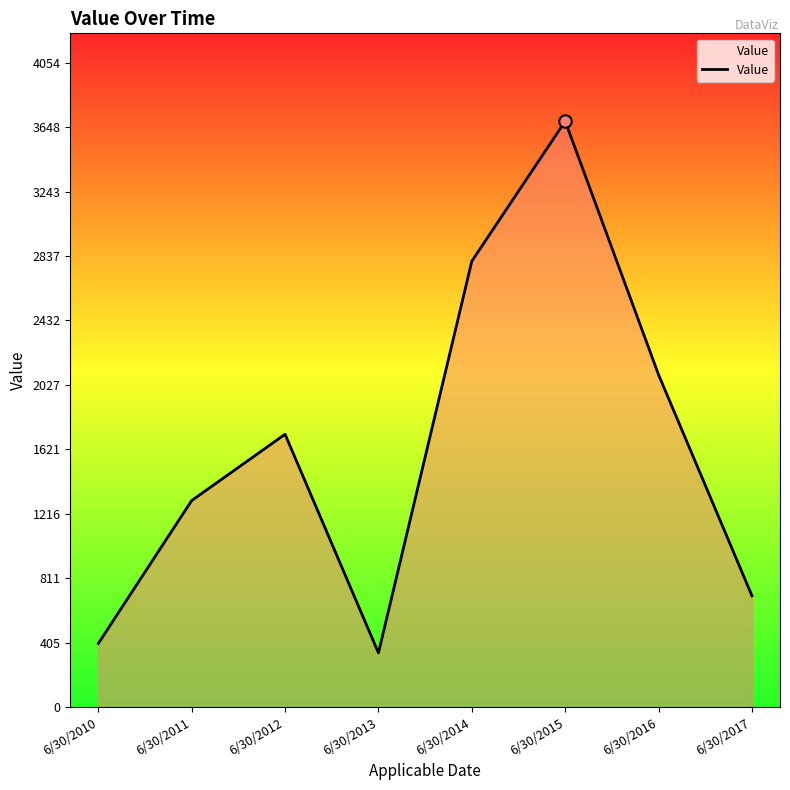

Approximately how many times larger is the value at 6/30/2010 compared to 6/30/2015?

0.1